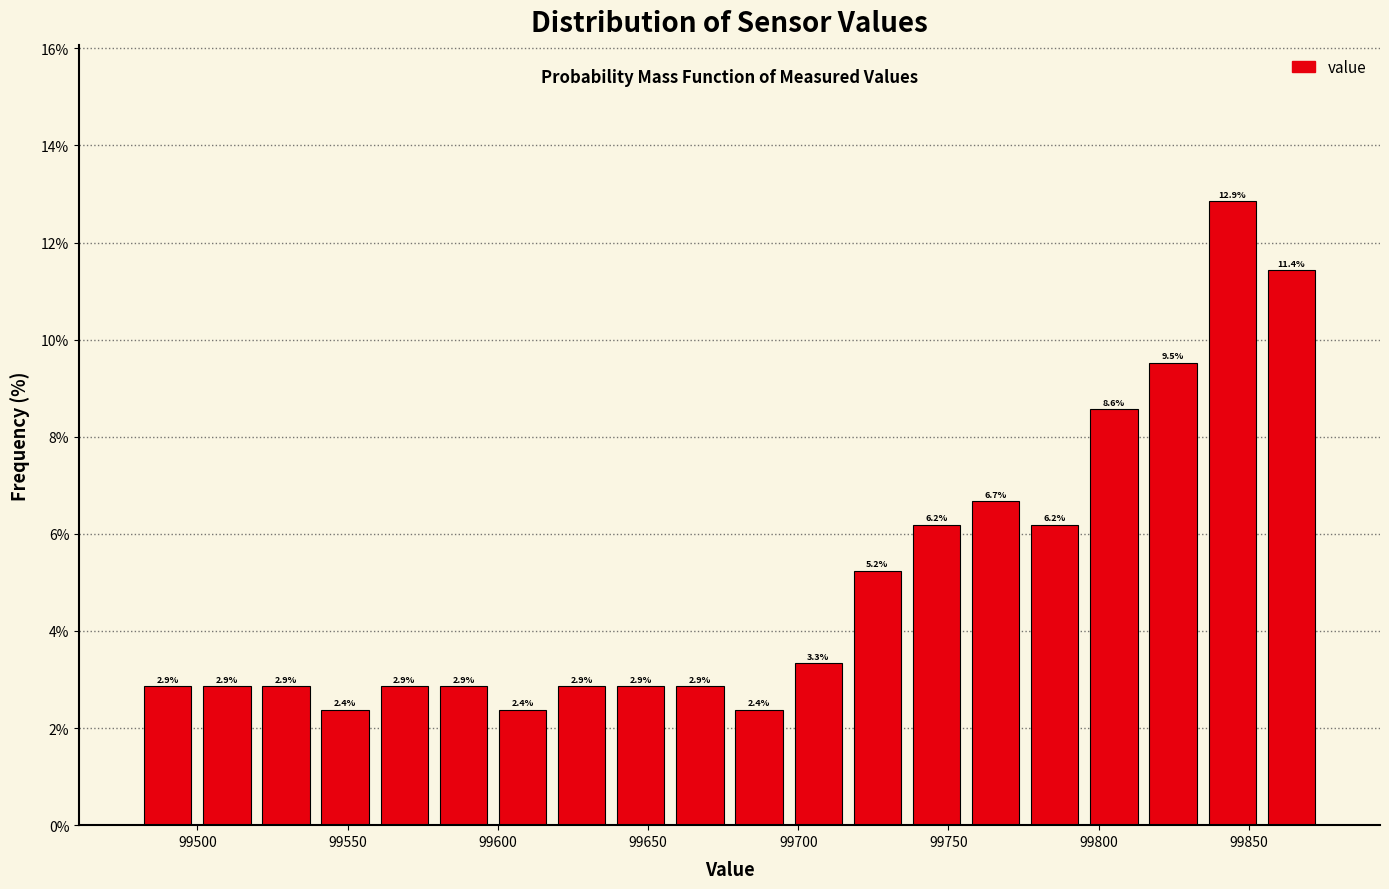

Around what value on the x-axis is the tallest bar? Give the approximate position of its centre, as read against the axis.

99845